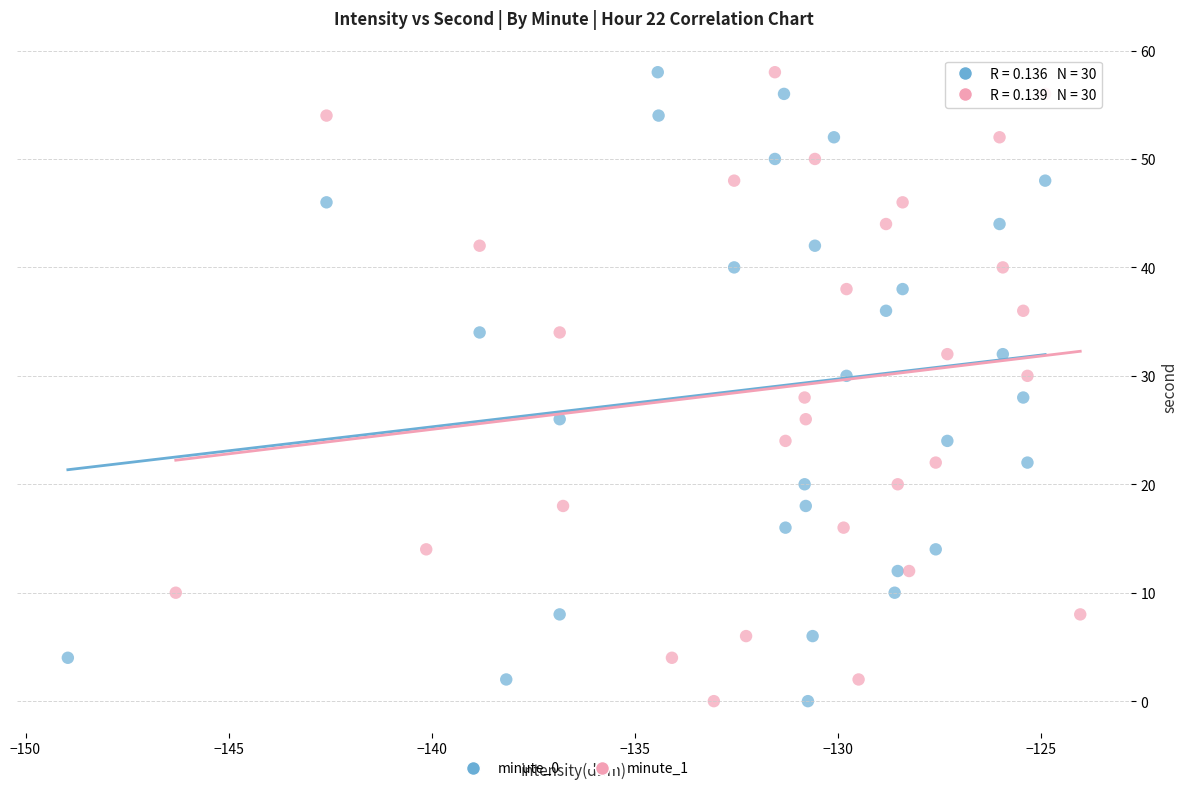

What are all the series names shown in the legend?

minute_0, minute_1